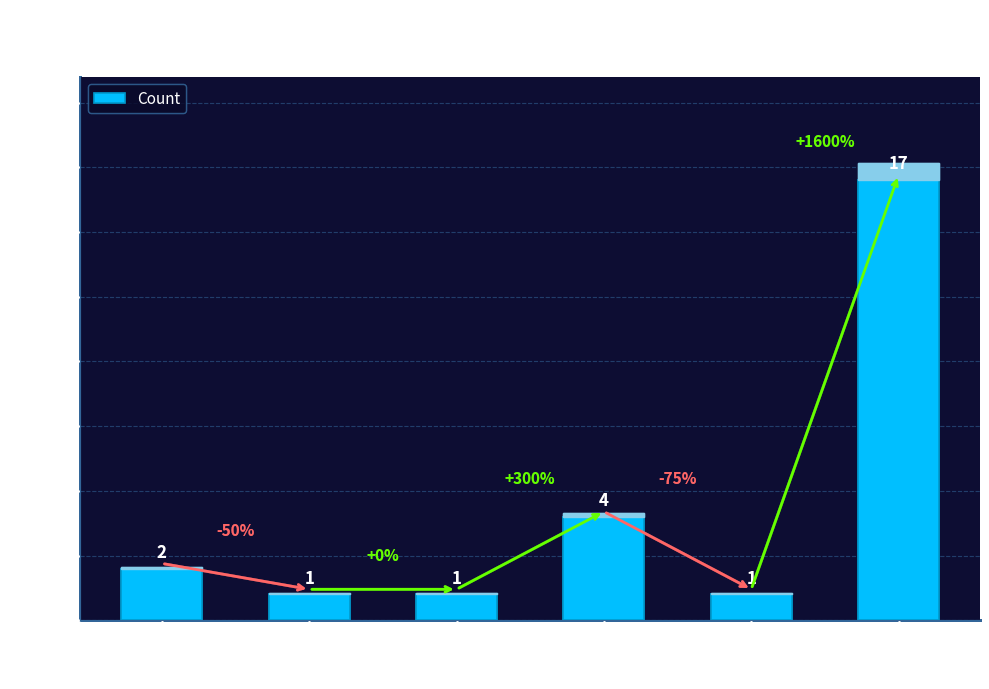

What is the difference between the maximum and minimum values?

16